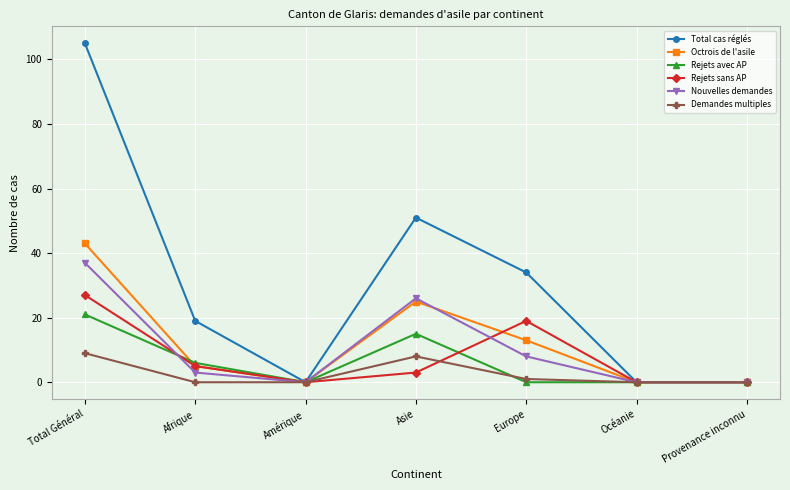

At which category is the sum across all series the highest?

Total Général